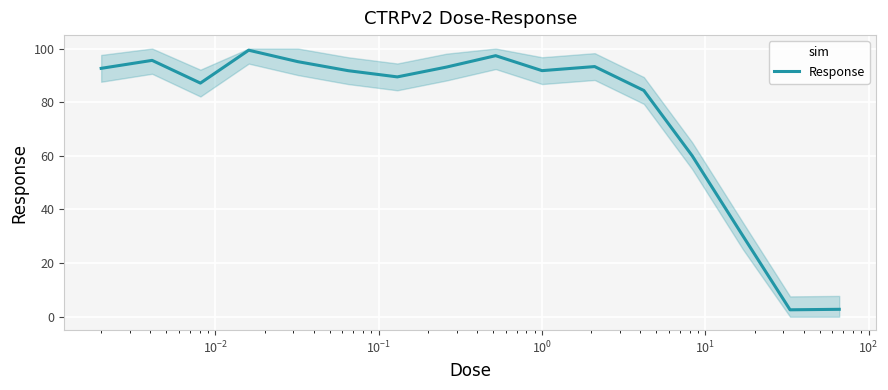

What is the highest value of the Response series?

99.4